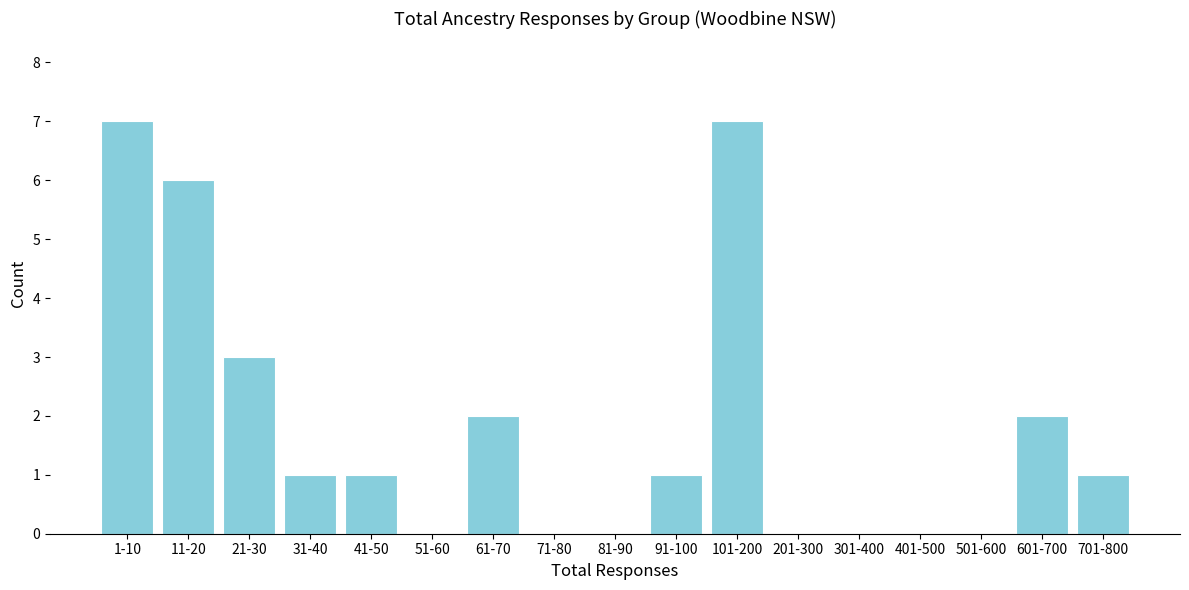

Reading left to right, list all the values displayed in this chart.

1-10=7	11-20=6	21-30=3	31-40=1	41-50=1	51-60=0	61-70=2	71-80=0	81-90=0	91-100=1	101-200=7	201-300=0	301-400=0	401-500=0	501-600=0	601-700=2	701-800=1